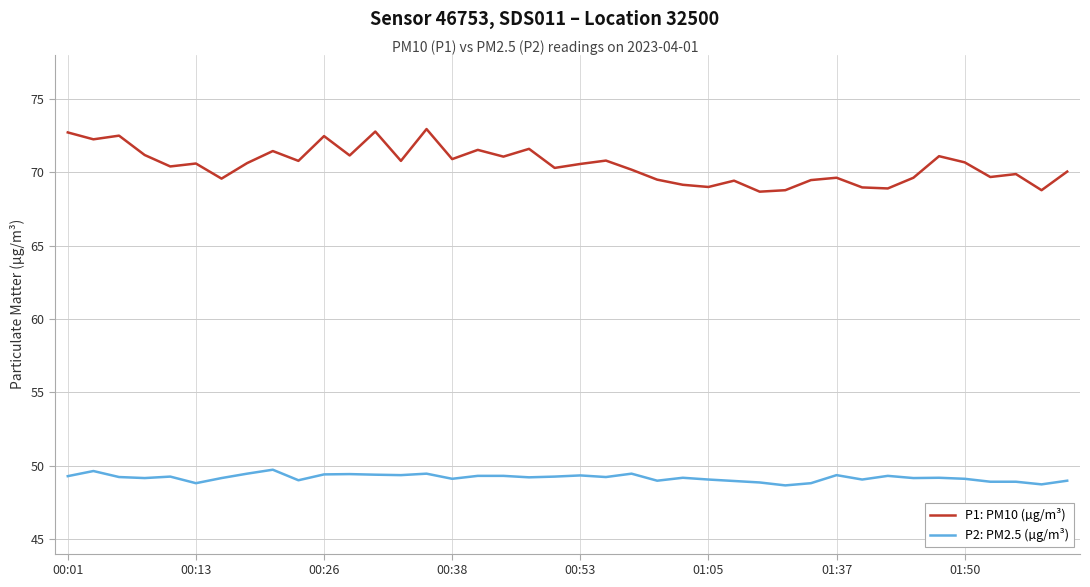

What are all the series names shown in the legend?

P1: PM10 (µg/m³), P2: PM2.5 (µg/m³)